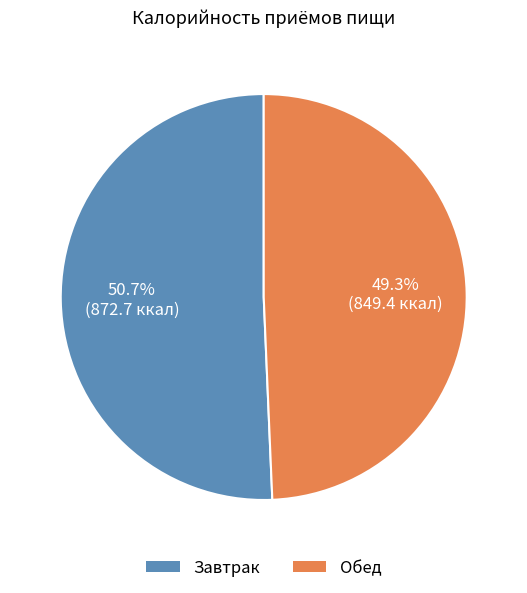

Rank the categories by value from highest to lowest.

Завтрак, Обед